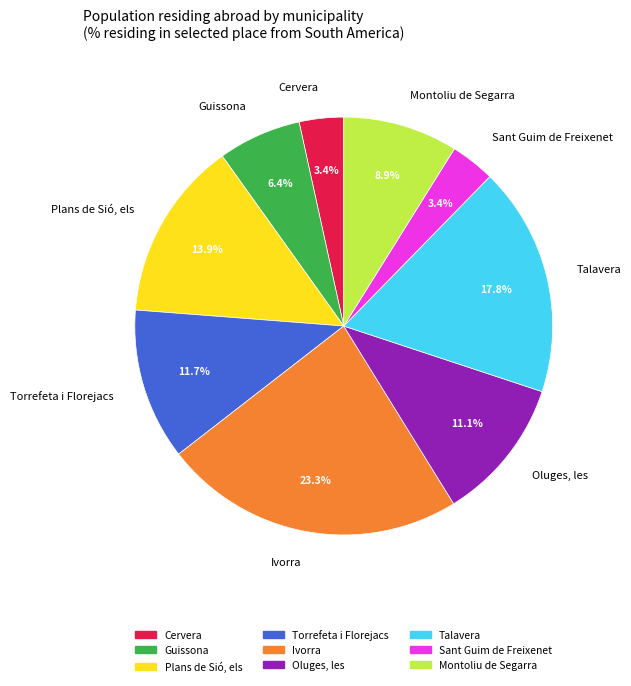

To the nearest percent, what percentage of the pie is Plans de Sió, els?

14%